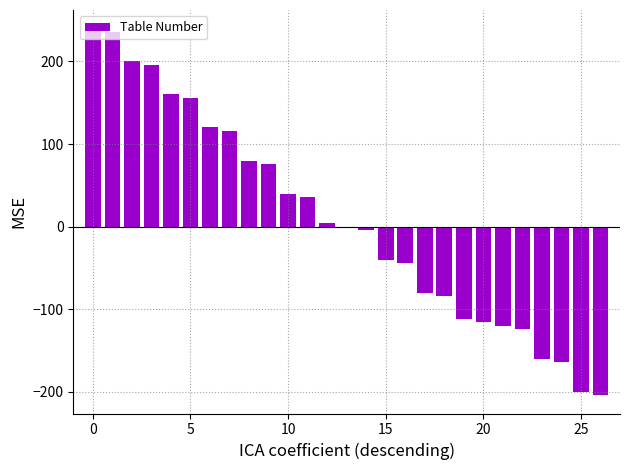

Reading left to right, what are all the values shown in this chart?

240.0	236.0	200.0	196.0	160.0	156.0	120.0	116.0	80.0	76.0	40.0	36.0	4.0	0.0	-4.0	-40.0	-44.0	-80.0	-84.0	-112.0	-116.0	-120.0	-124.0	-160.0	-164.0	-200.0	-204.0